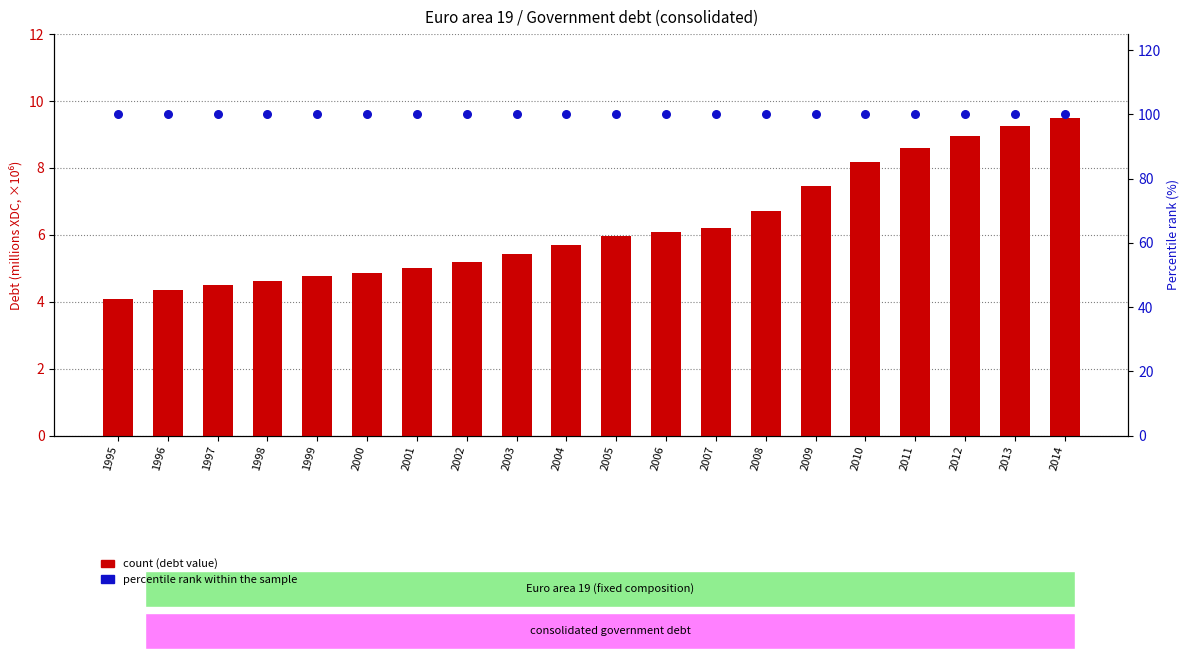

At which category is the sum across all series the highest?

2014